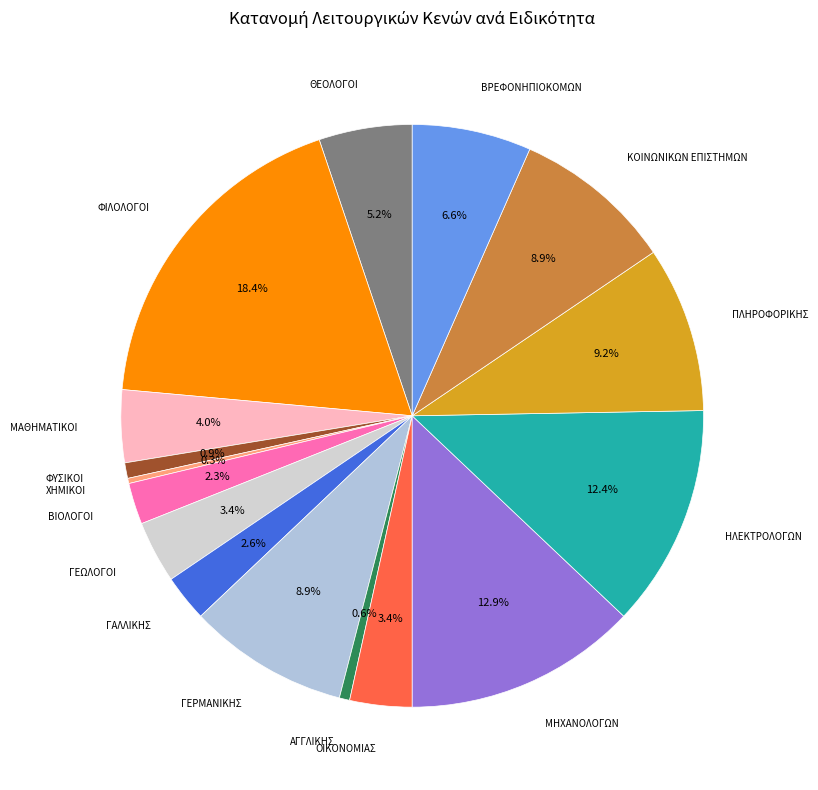

Which has a higher value, ΓΕΩΛΟΓΟΙ or ΜΗΧΑΝΟΛΟΓΩΝ?

ΜΗΧΑΝΟΛΟΓΩΝ